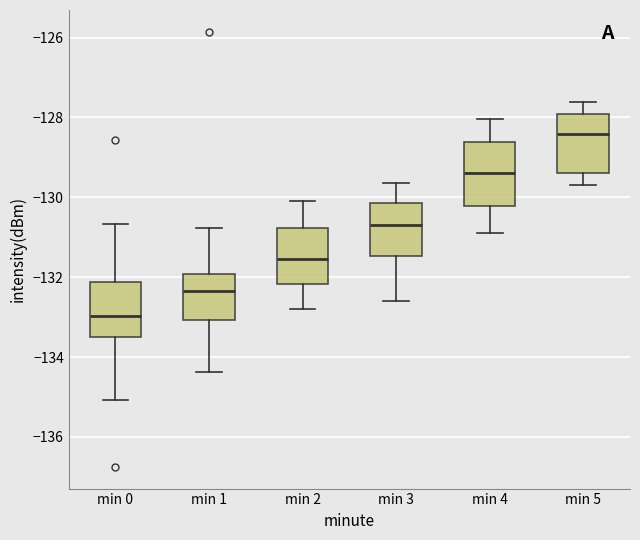

Reading left to right, transcribe this box plot: for each box, give where its median line is, the range the box spans, and where its two whiskers end, as read against the y-axis. The values are not printed on the chart, so give them approximately, as read against the axis.

min 0: median -133.0, box -133.6 to -132.2, whiskers -135.0 to -130.6
min 1: median -132.4, box -133.0 to -132.0, whiskers -134.4 to -130.8
min 2: median -131.6, box -132.2 to -130.8, whiskers -132.8 to -130.0
min 3: median -130.6, box -131.4 to -130.2, whiskers -132.6 to -129.6
min 4: median -129.4, box -130.2 to -128.6, whiskers -130.8 to -128.0
min 5: median -128.4, box -129.4 to -128.0, whiskers -129.6 to -127.6